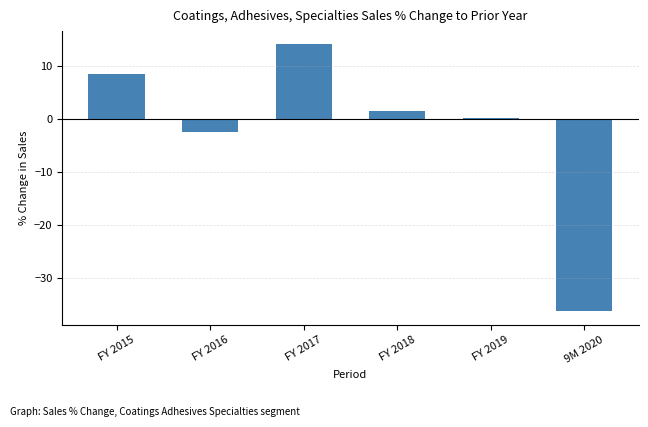

Rank the categories by value from highest to lowest.

FY 2017, FY 2015, FY 2018, FY 2019, FY 2016, 9M 2020